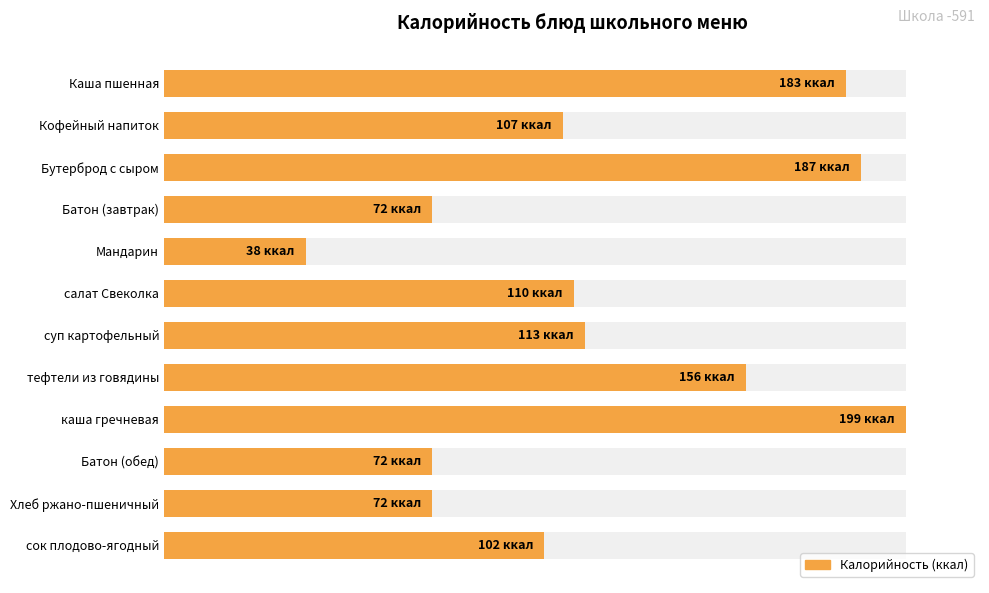

The value at Кофейный напиток is 25.6. True or false?

False